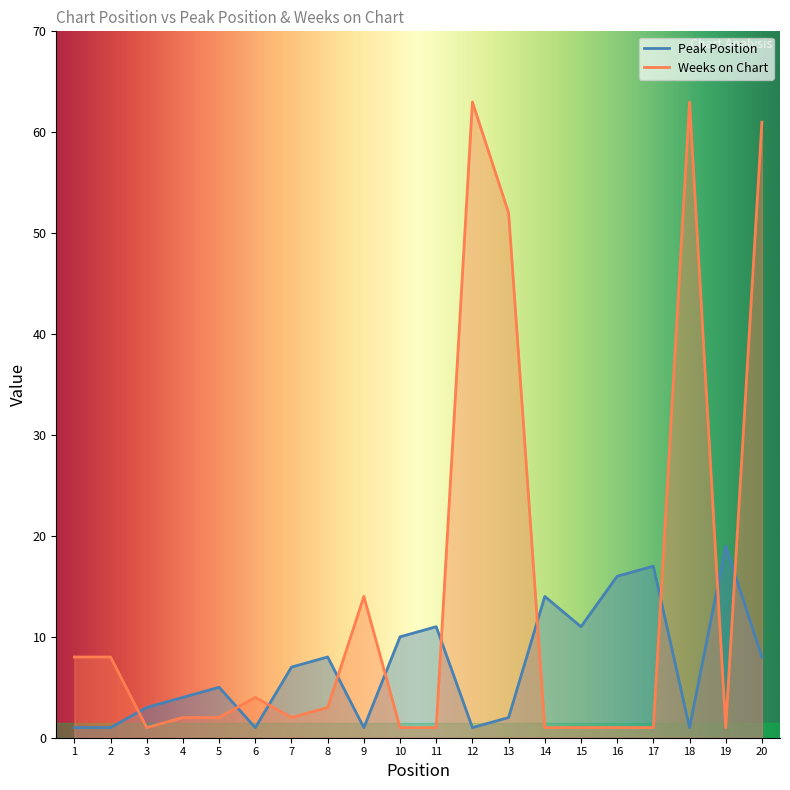

The Peak Position series shows 1 at 12. True or false?

True